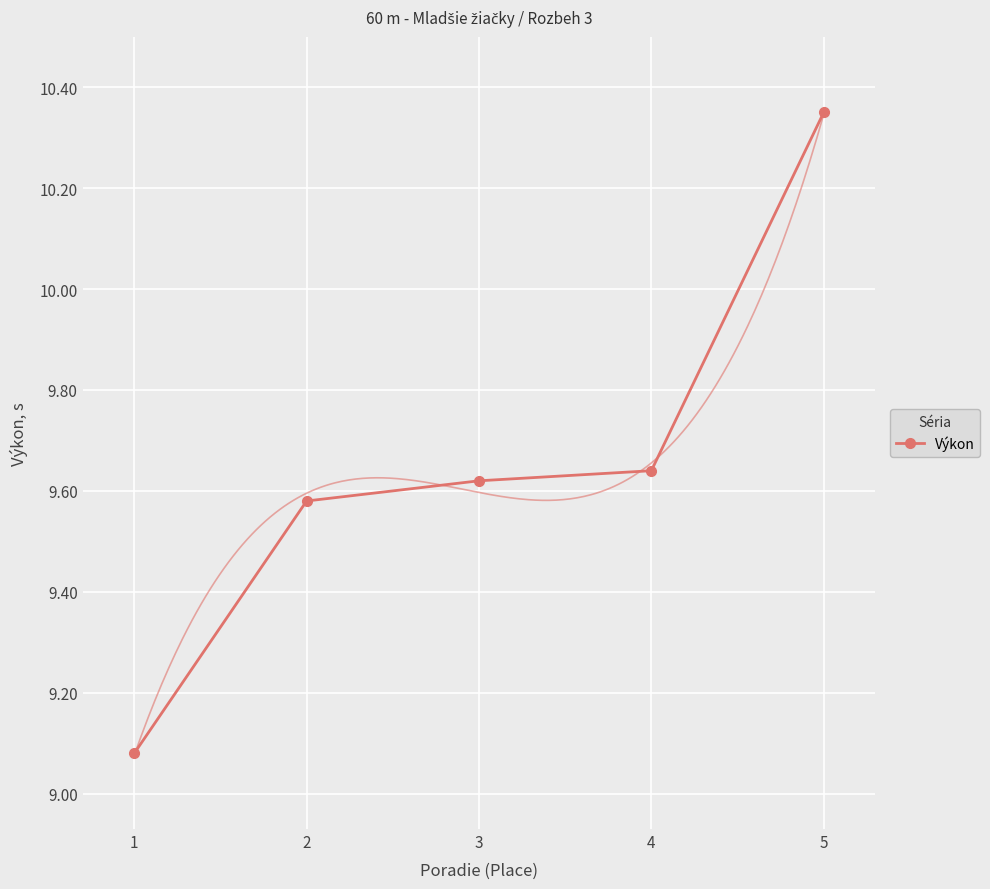

List the labels in order of value, largest first.

5, 4, 3, 2, 1